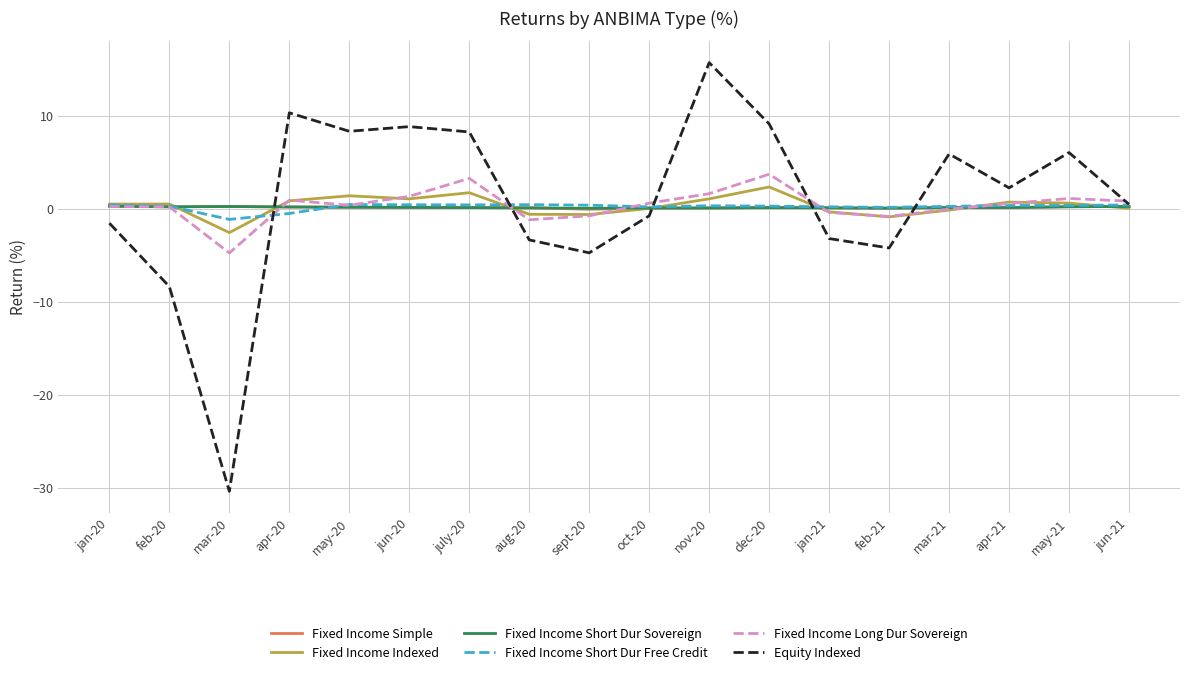

Is the value of Equity Indexed at nov-20 greater than the value of Fixed Income Short Dur Free Credit at july-20?

Yes